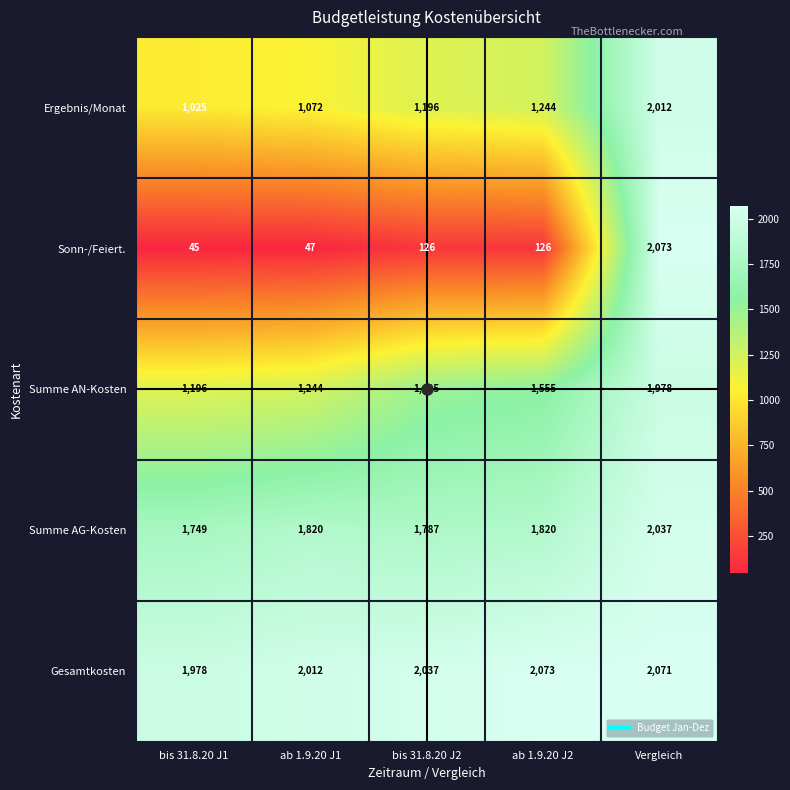

Which series has the largest total across all categories?

Gesamtkosten